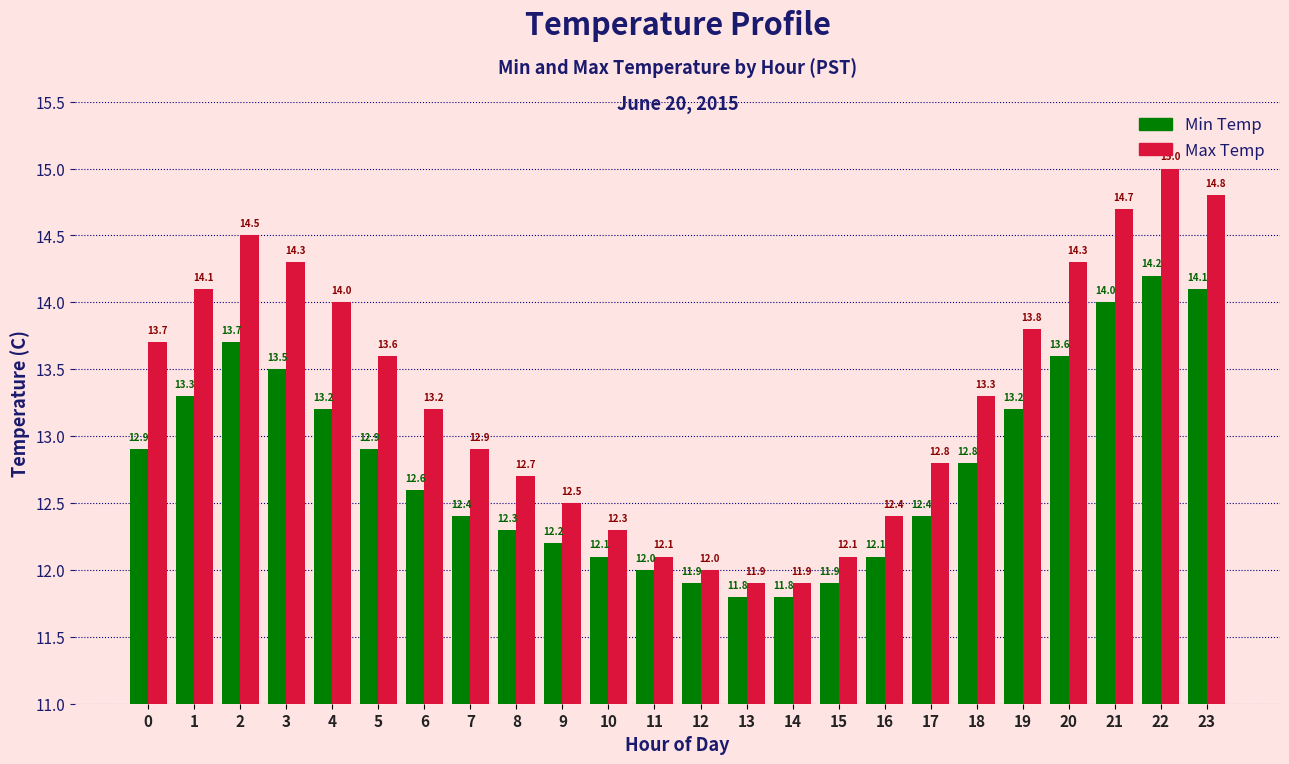

What is the difference between the highest and lowest values at 16?

0.3